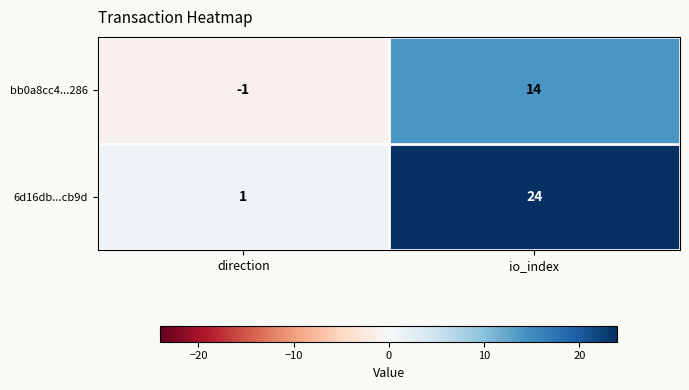

Which label corresponds to the largest value in the chart?

io_index